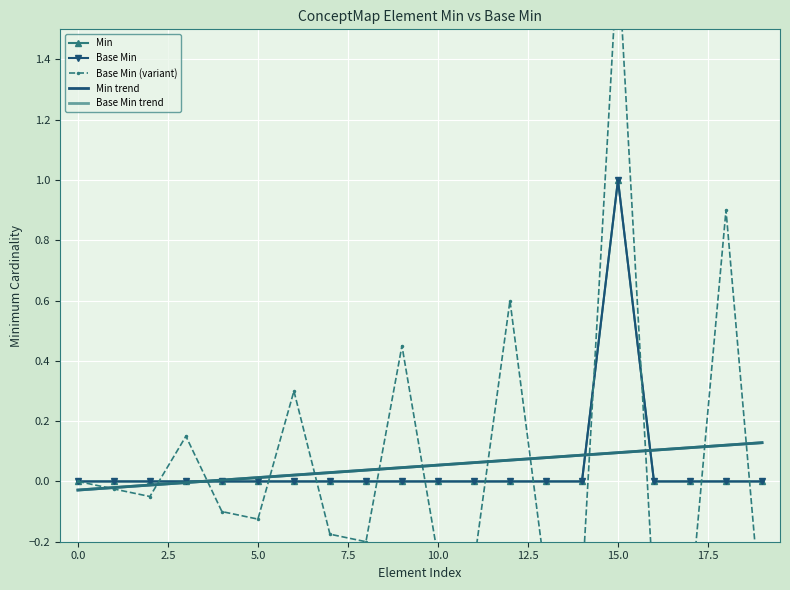

At how many categories does at least one series exceed 0?

17